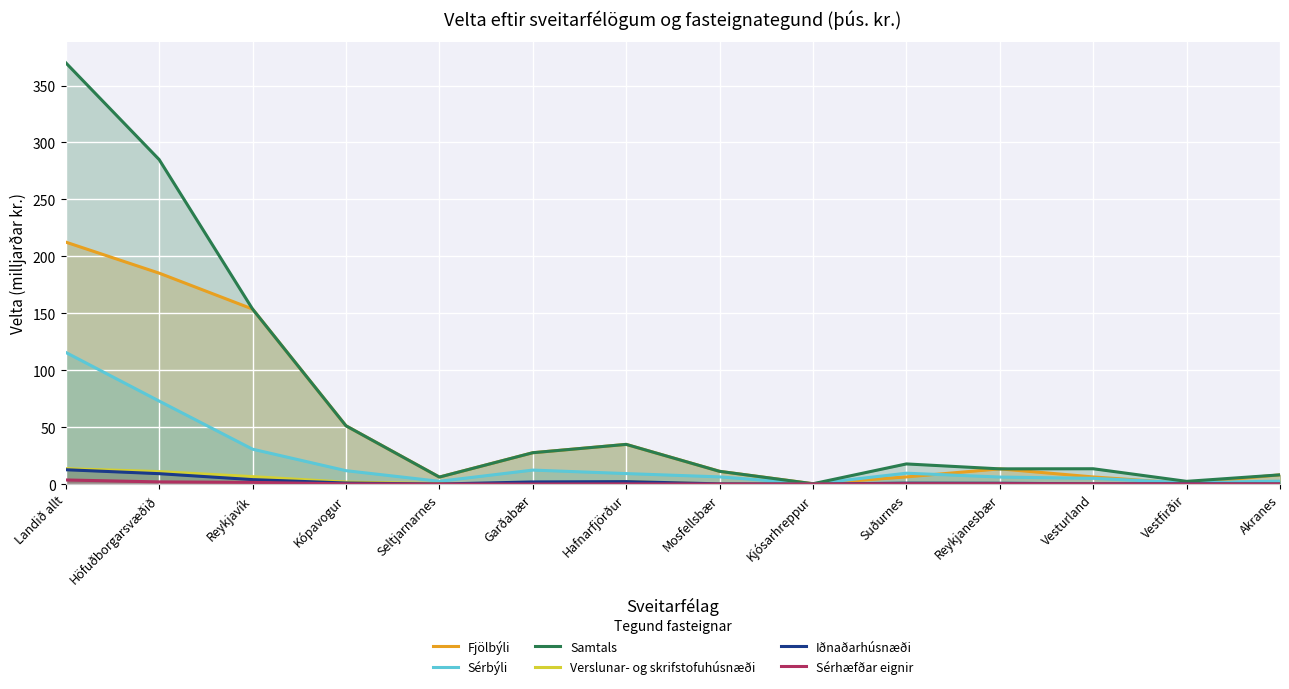

At which label does Sérhæfðar eignir reach its peak?

Landið allt